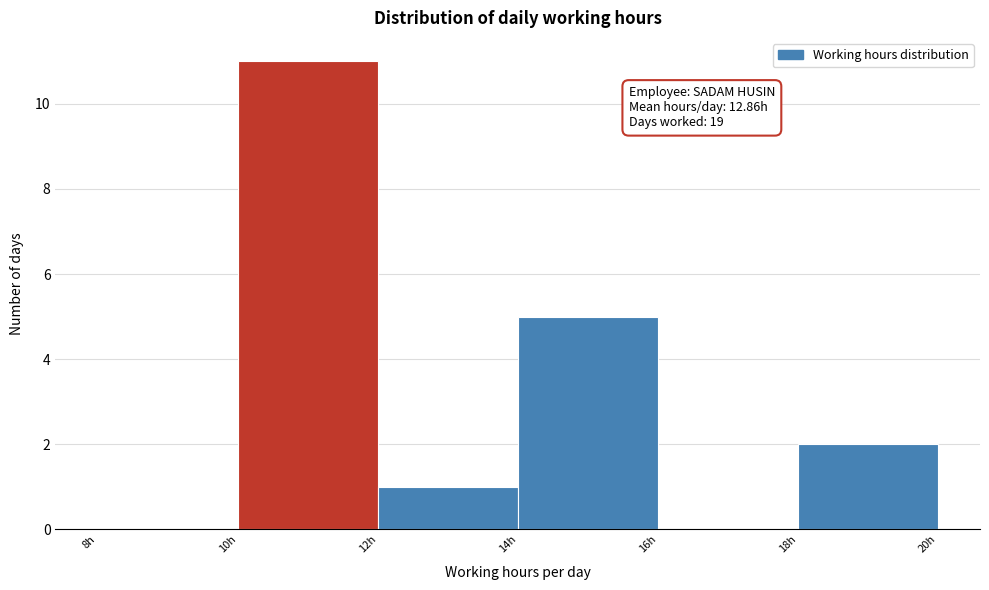

Over which range of the x-axis is the bar tallest?

10 to 12